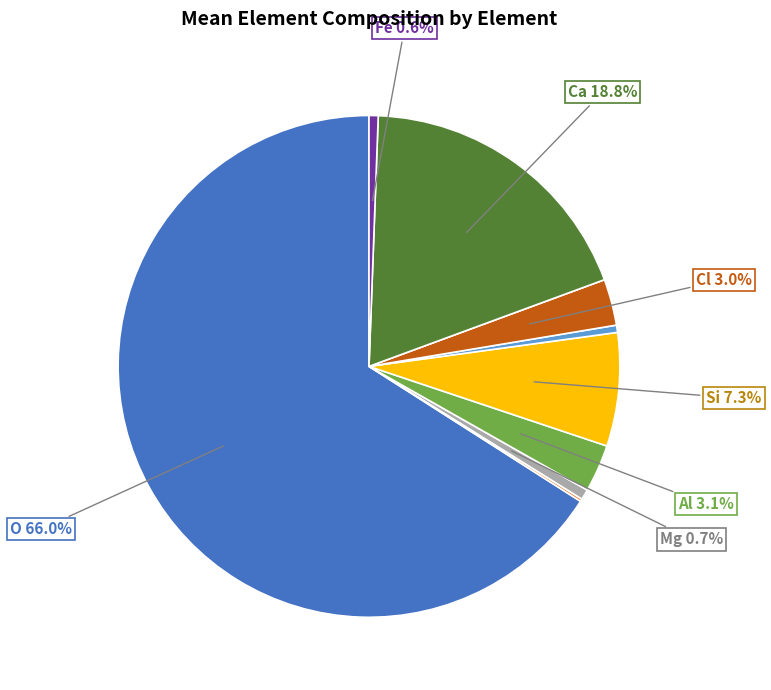

Is there any slice that represents more than half of the pie?

Yes